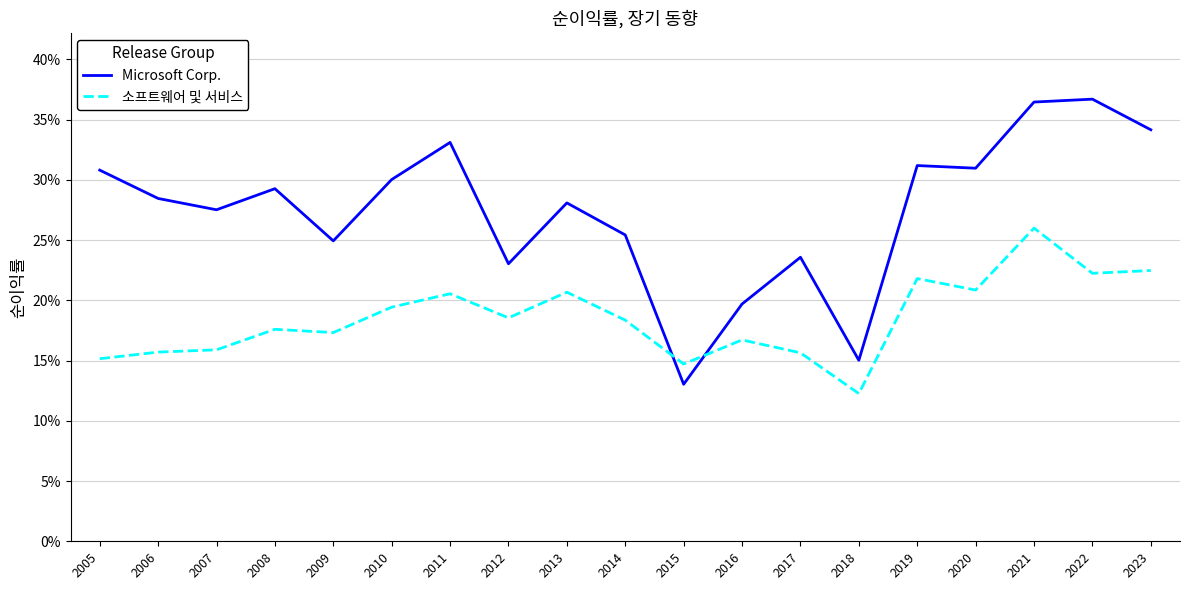

At which label does 소프트웨어 및 서비스 reach its minimum?

2018